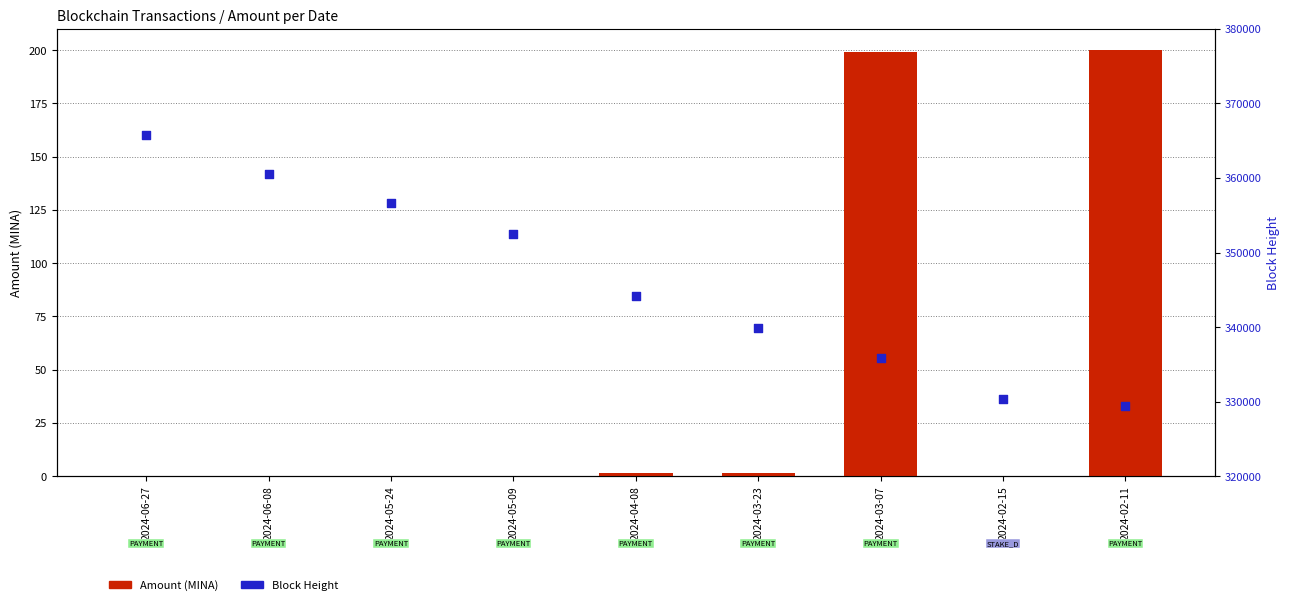

Which series contains the highest Y value?

Block Height